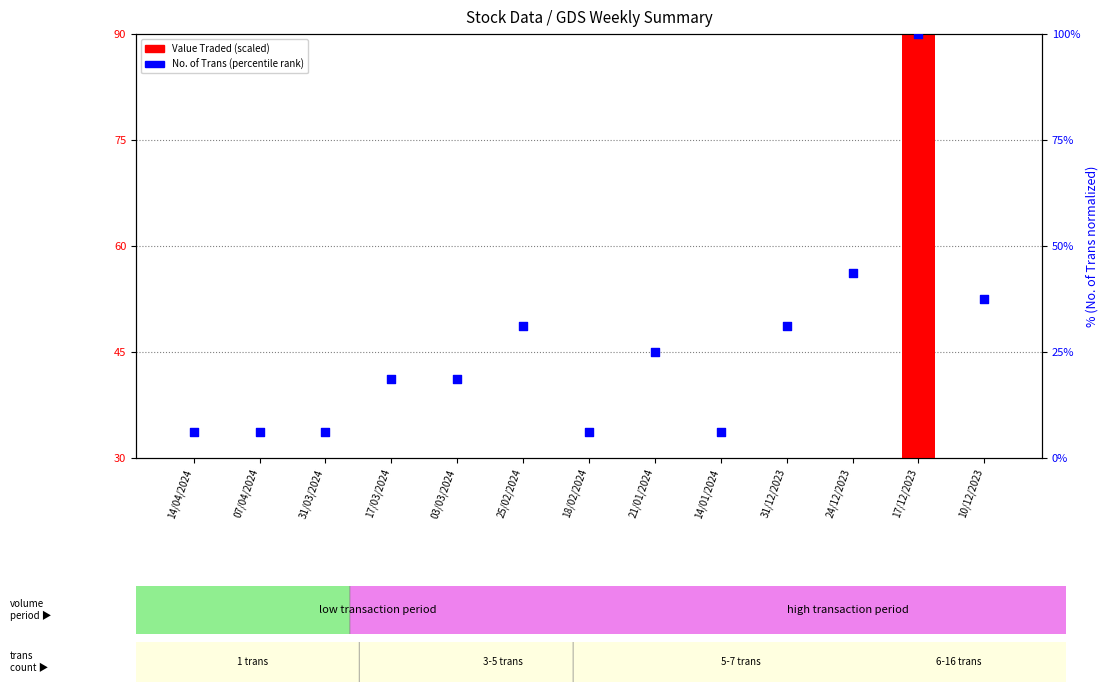

Which series has the largest Y range (max minus min)?

No. of Trans (percentile)